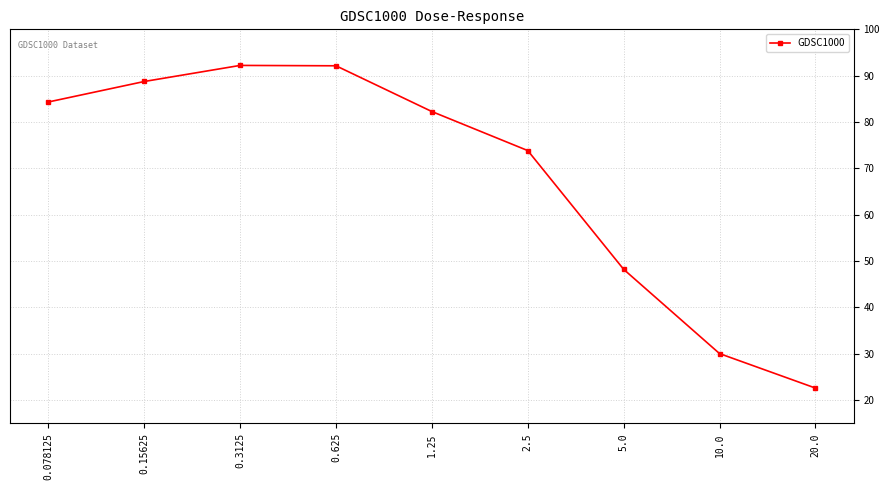

What is the label of the 6th point from the right?

0.625